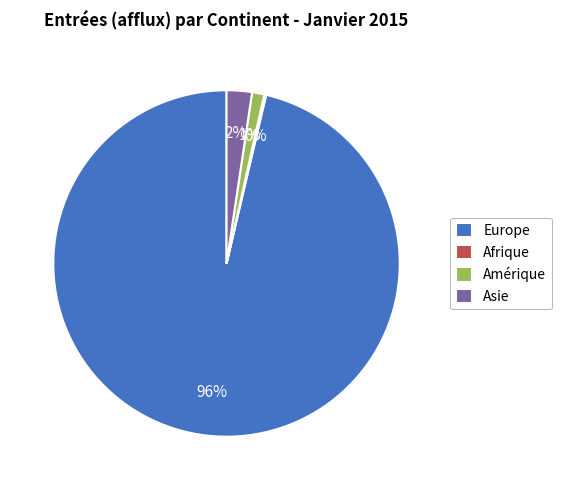

What is the largest slice in the pie chart?

Europe